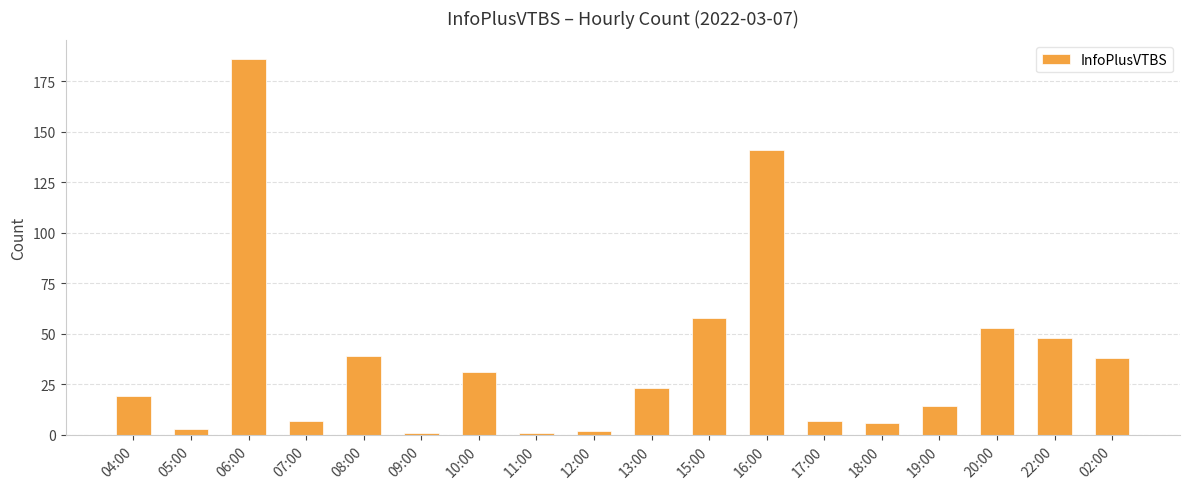

What position from the left is 17:00?

13